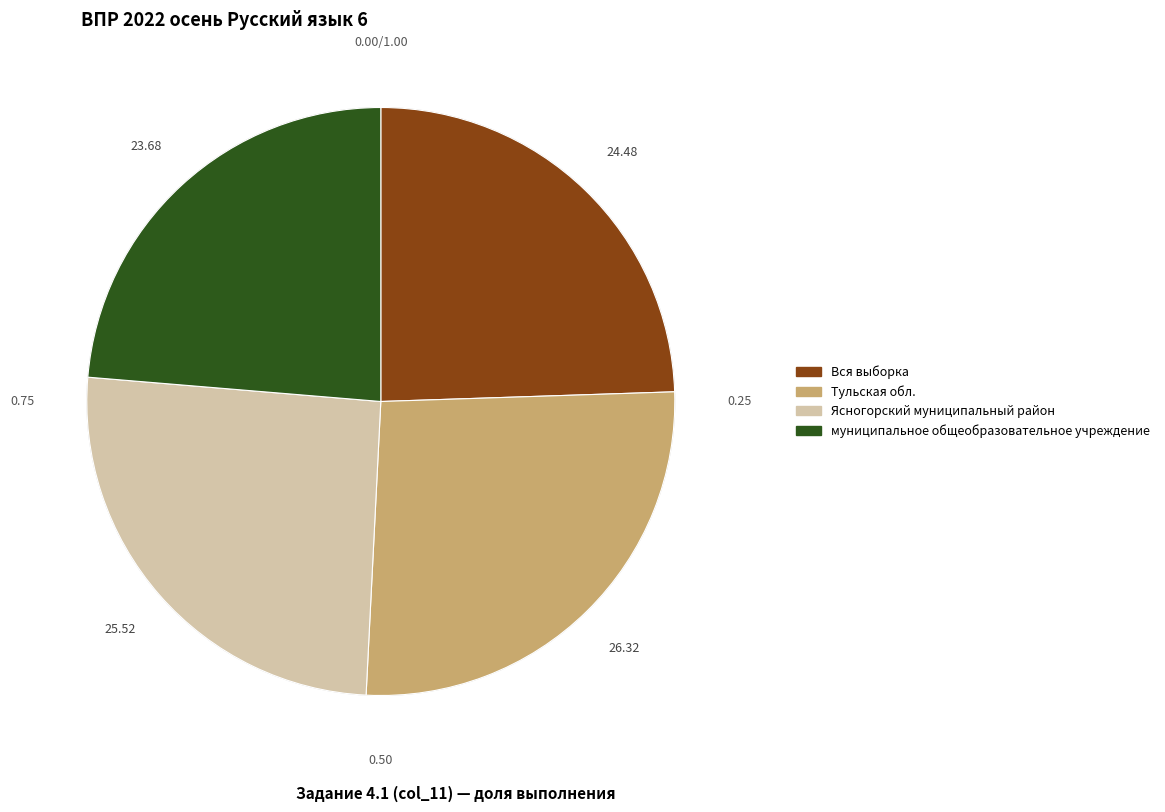

Do Вся выборка and Тульская обл. together represent more than half of the pie?

Yes